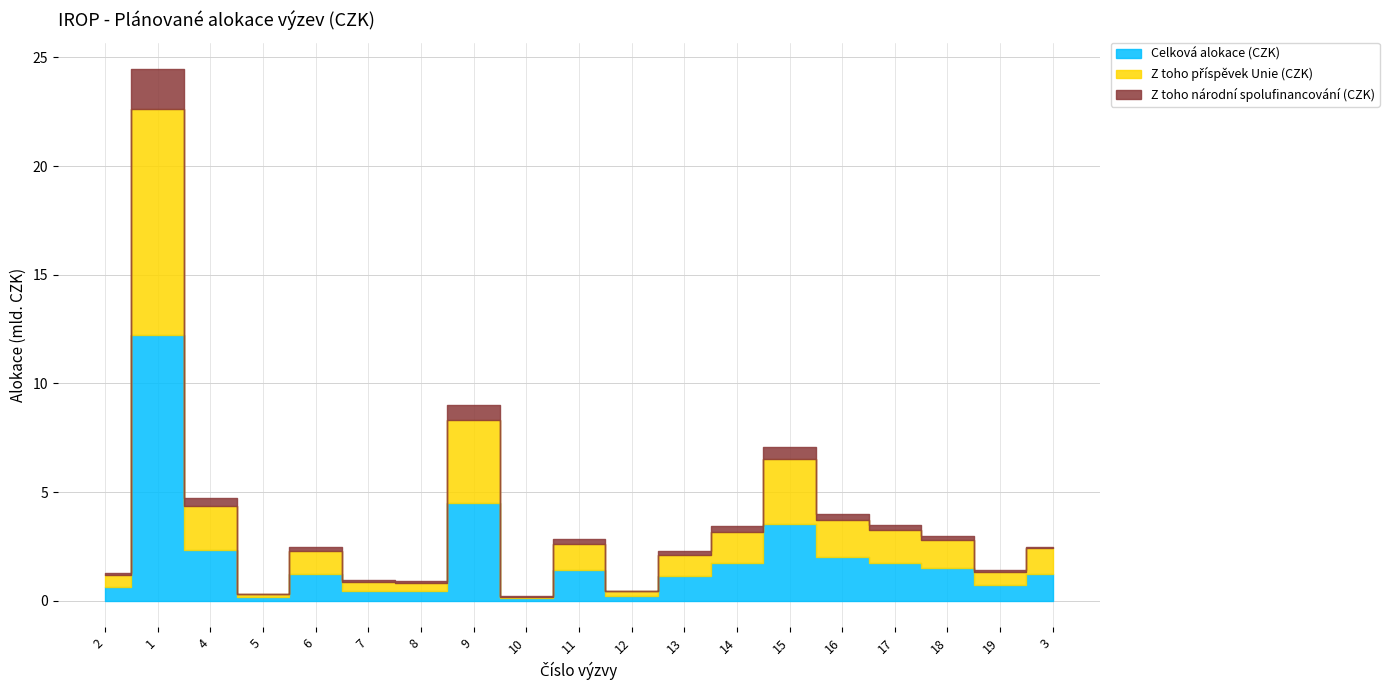

The Z toho národní spolufinancování (CZK) series shows 257981338.9 at 14. True or false?

True